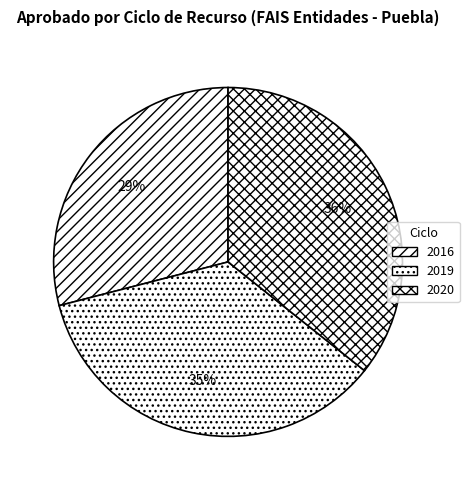

To the nearest percent, what is the difference between the 2016 and 2020 slice percentages?

7%